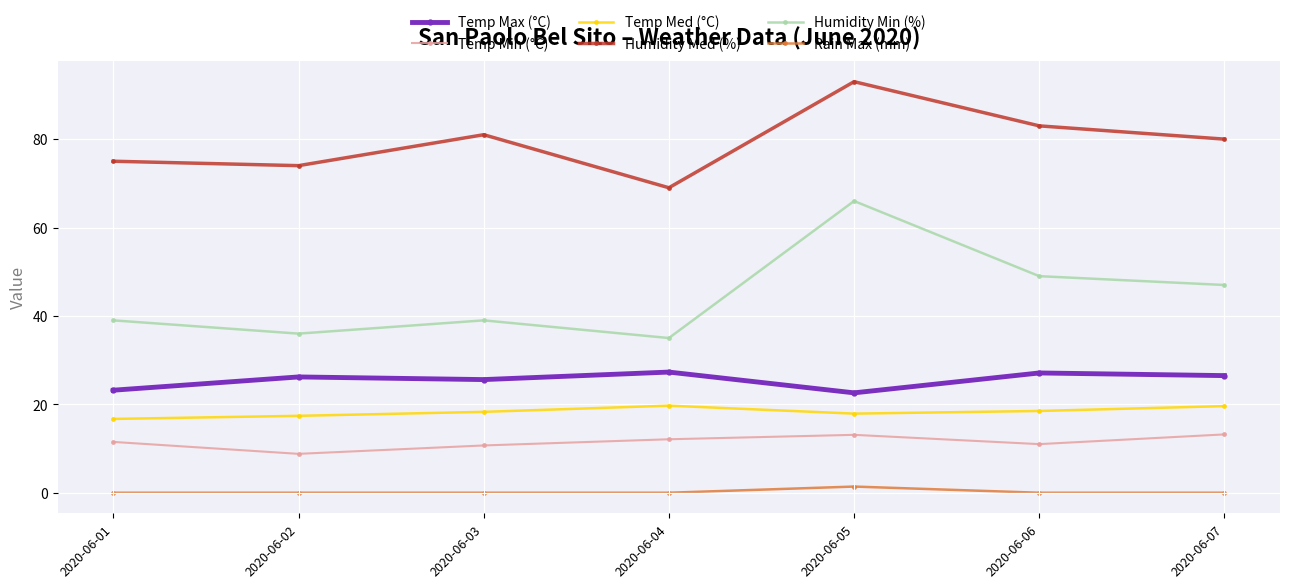

True or false: Temp Min (°C) and Rain Max (mm) intersect in this chart.

False